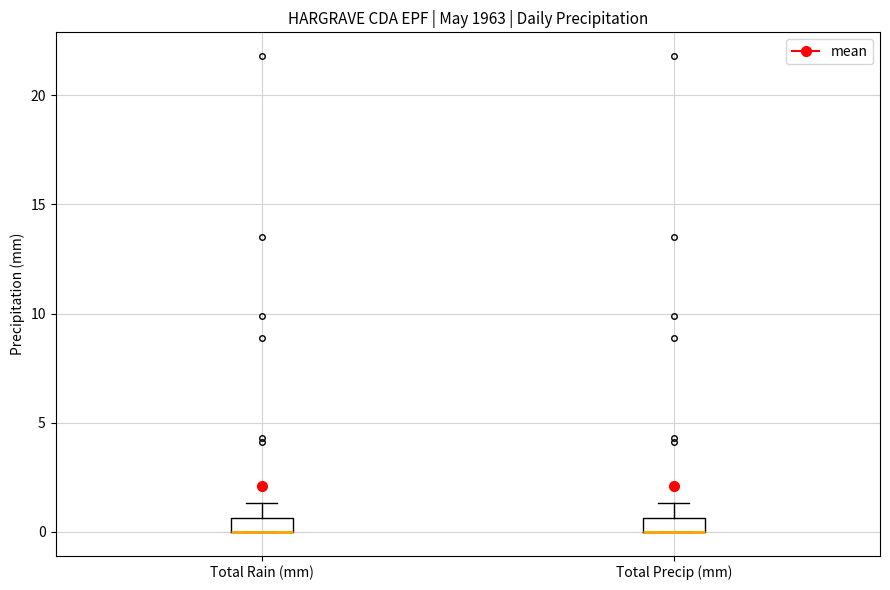

Where is the upper edge of the box for Total Rain (mm) on the y-axis? The values are not printed on the chart, so give them approximately, as read against the axis.

0.5